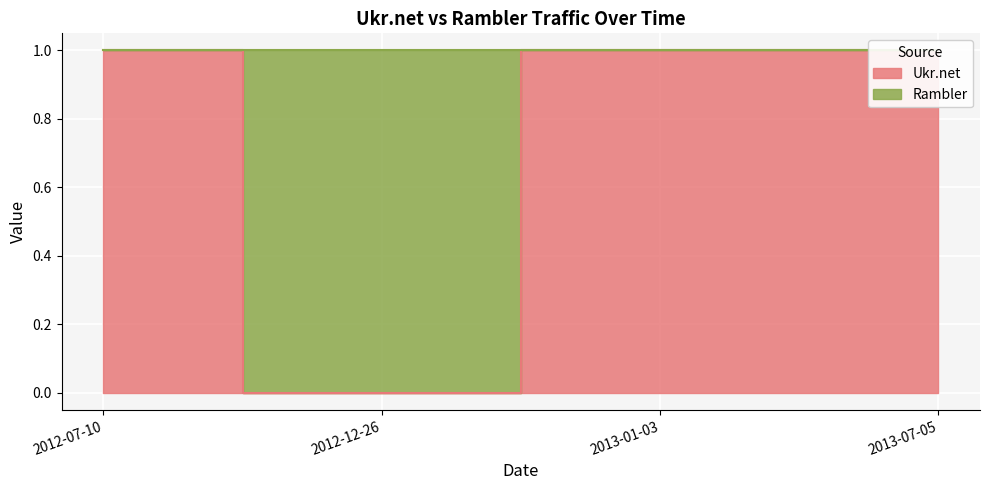

List the labels in order of value, largest first.

2012-07-10, 2013-01-03, 2013-07-05, 2012-12-26